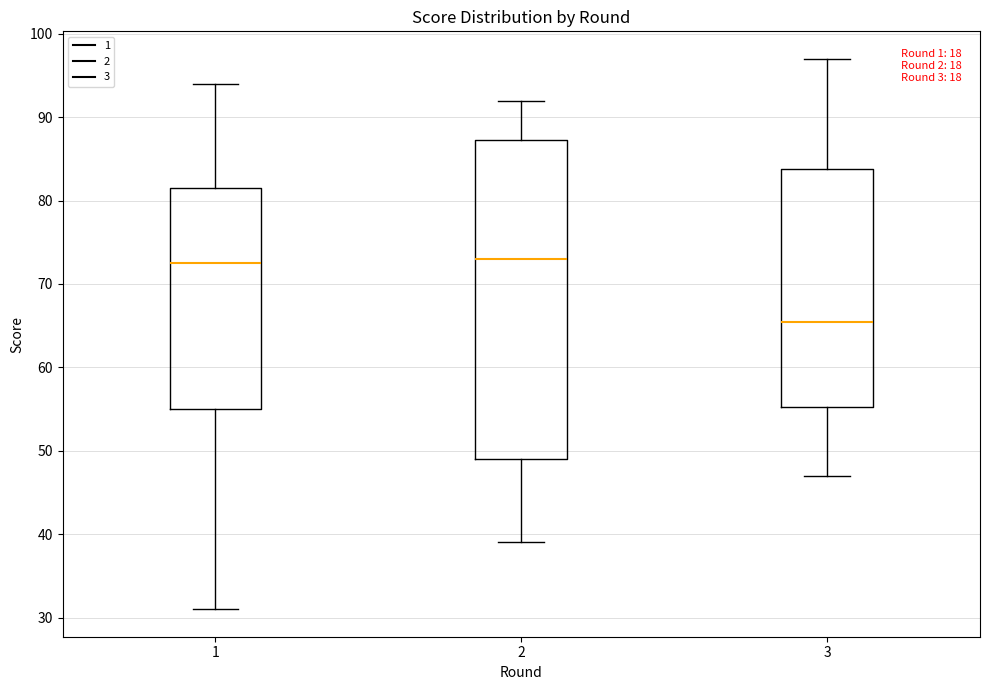

Which box's median line is the lowest?

3